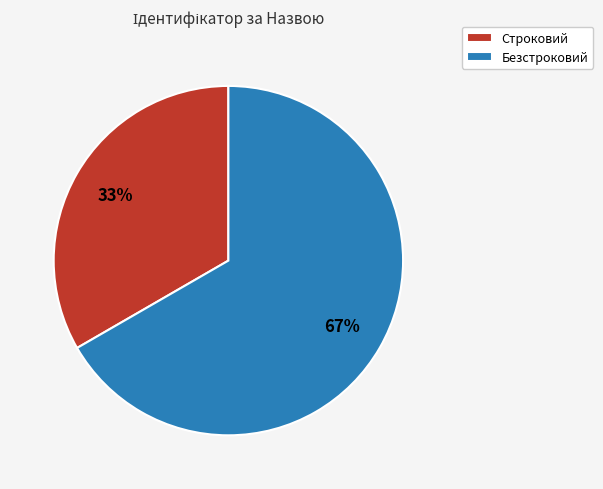

Which category has the smallest portion of the pie?

Строковий